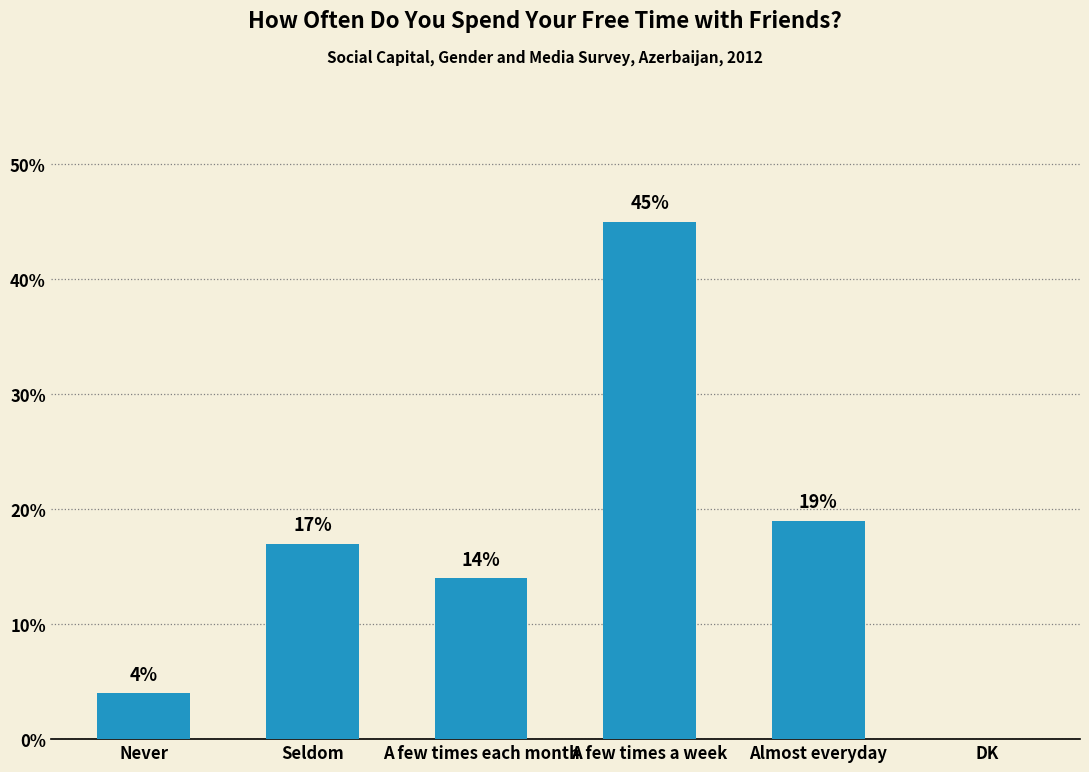

Which has a higher value, A few times each month or Seldom?

Seldom